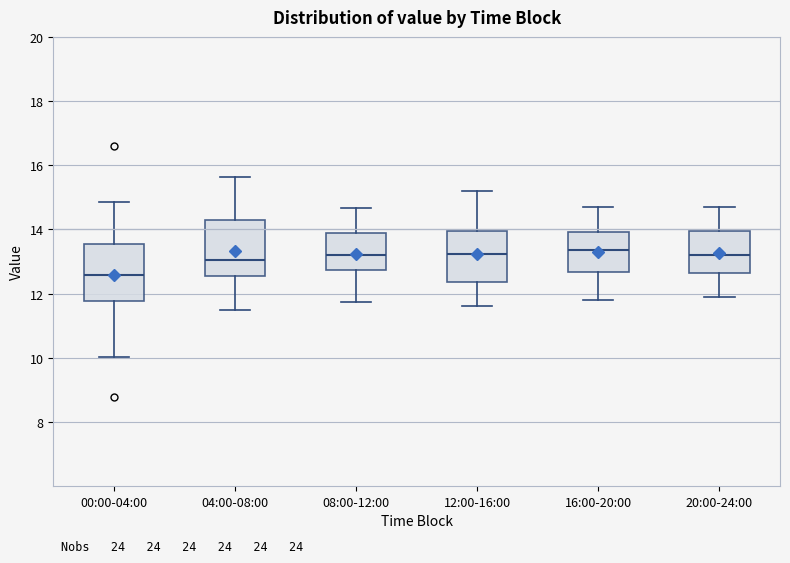

Reading left to right, read every box against the y-axis: the position of its median line, the range the box covers, and the ends of its whiskers. The values are not printed on the chart, so give them approximately, as read against the axis.

00:00-04:00: median 12.6, box 11.8 to 13.6, whiskers 10.0 to 14.8
04:00-08:00: median 13.0, box 12.6 to 14.4, whiskers 11.6 to 15.6
08:00-12:00: median 13.2, box 12.8 to 13.8, whiskers 11.8 to 14.6
12:00-16:00: median 13.2, box 12.4 to 14.0, whiskers 11.6 to 15.2
16:00-20:00: median 13.4, box 12.6 to 14.0, whiskers 11.8 to 14.8
20:00-24:00: median 13.2, box 12.6 to 14.0, whiskers 12.0 to 14.8